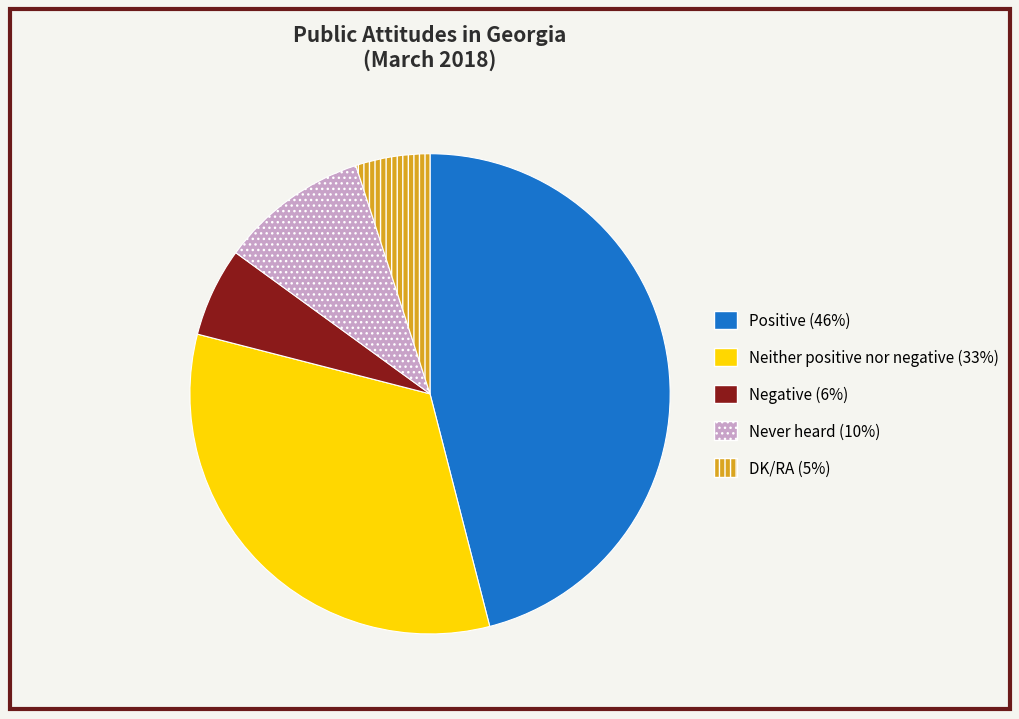

Does Neither positive nor negative account for over 50% of the chart?

No